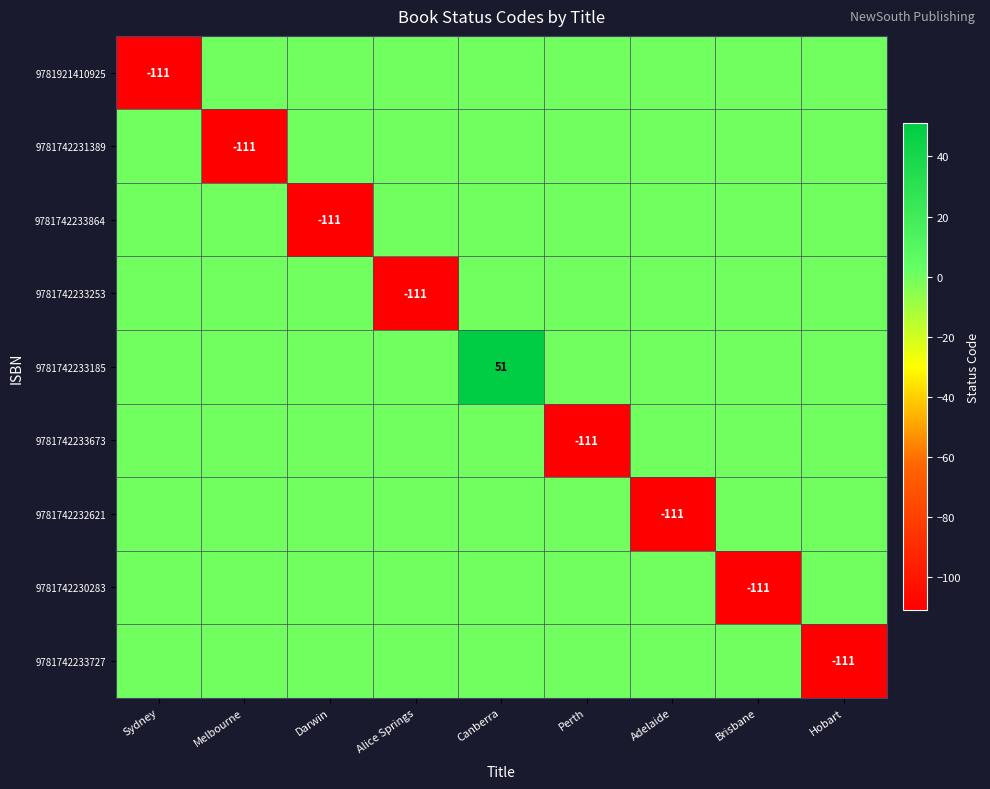

Where is 9781921410925 nearest to the value -55?

Melbourne